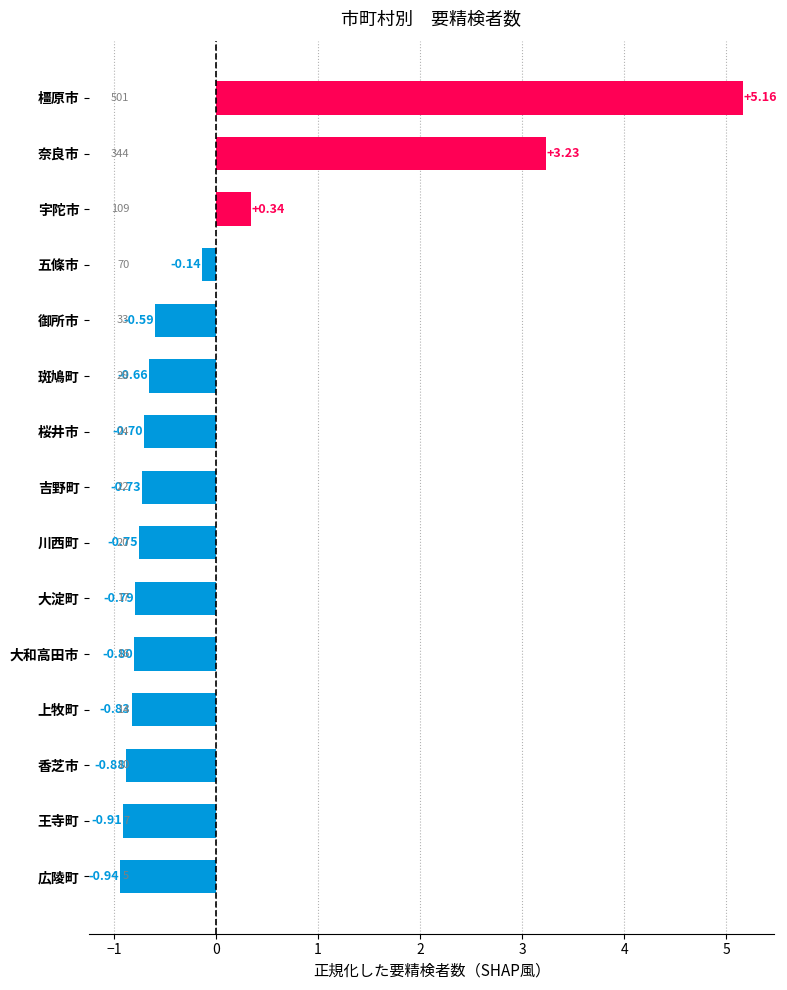

Which label corresponds to the smallest value in the chart?

広陵町